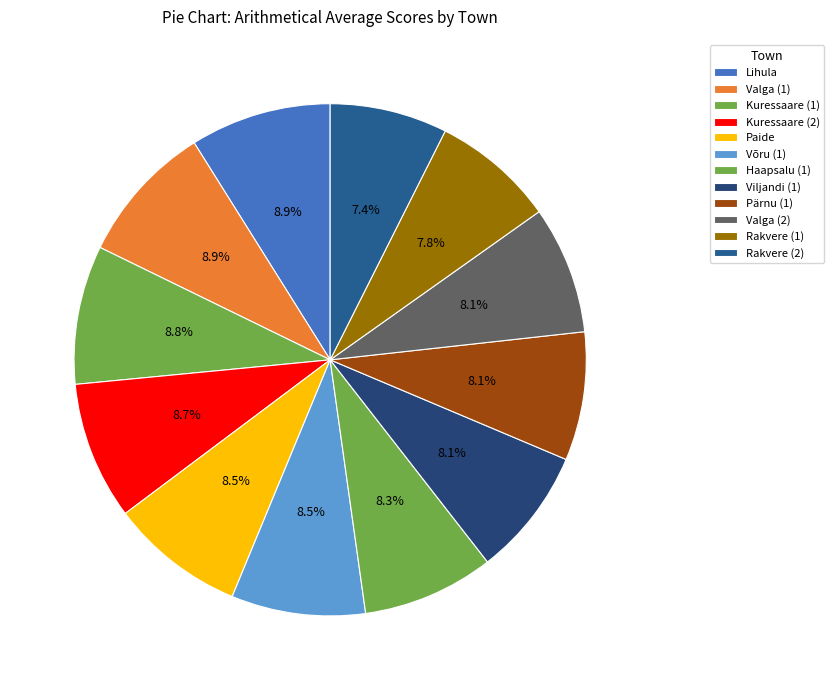

Is there a majority slice in this chart?

No